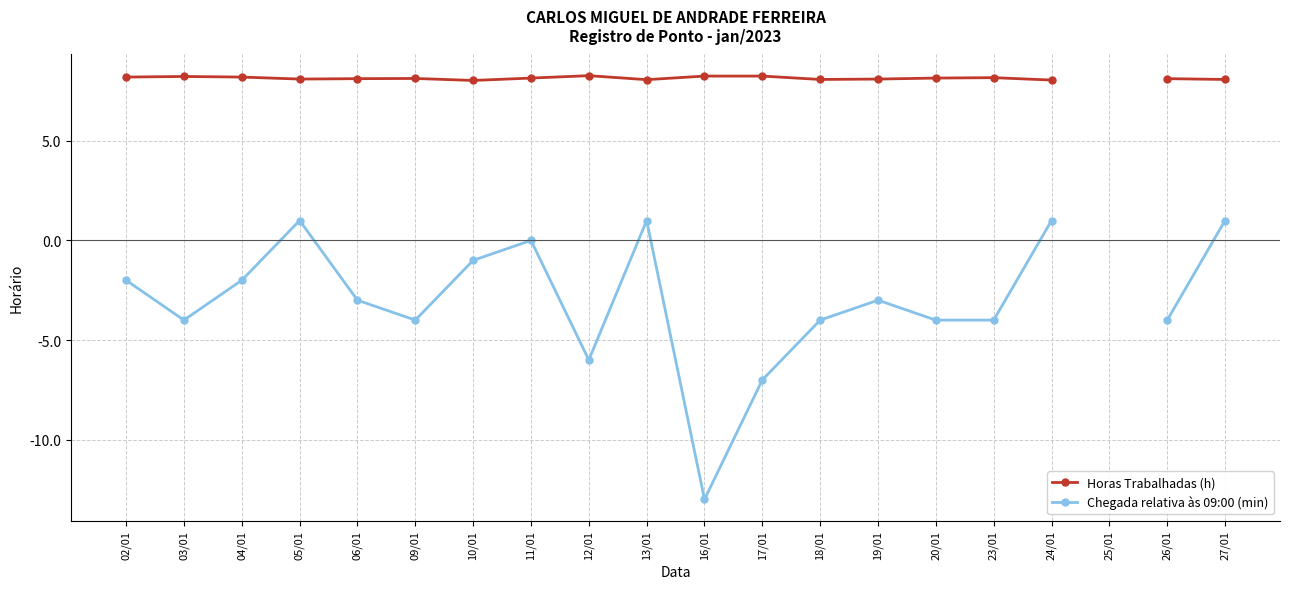

True or false: Horas Trabalhadas (h) and Chegada relativa às 09:00 (min) cross at least once.

False